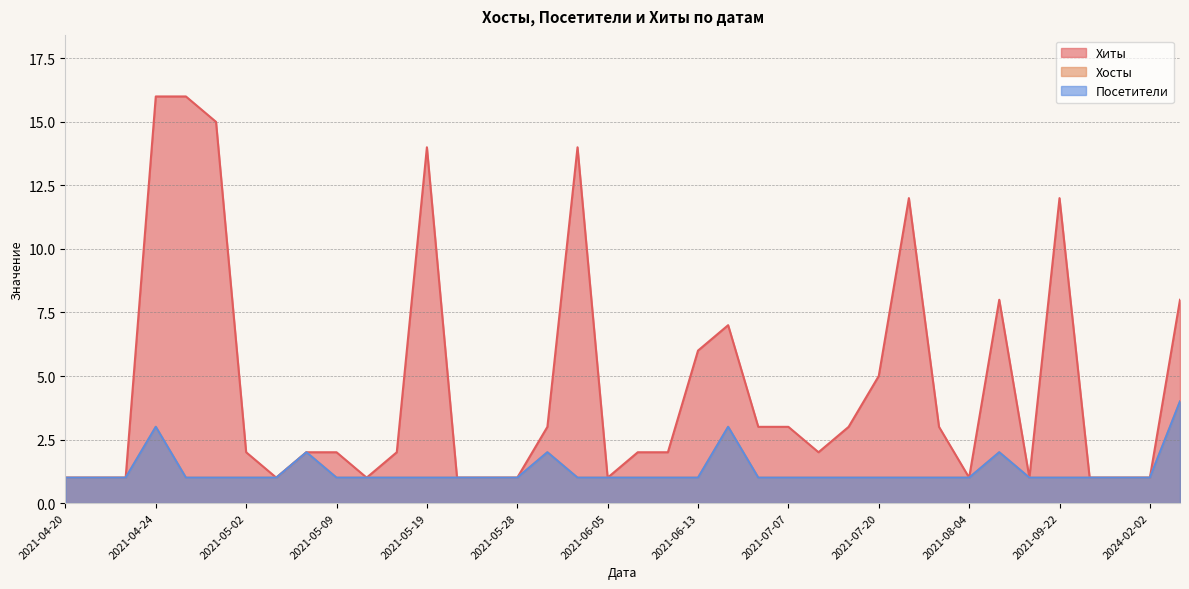

What are all the series names shown in the legend?

Хиты, Хосты, Посетители